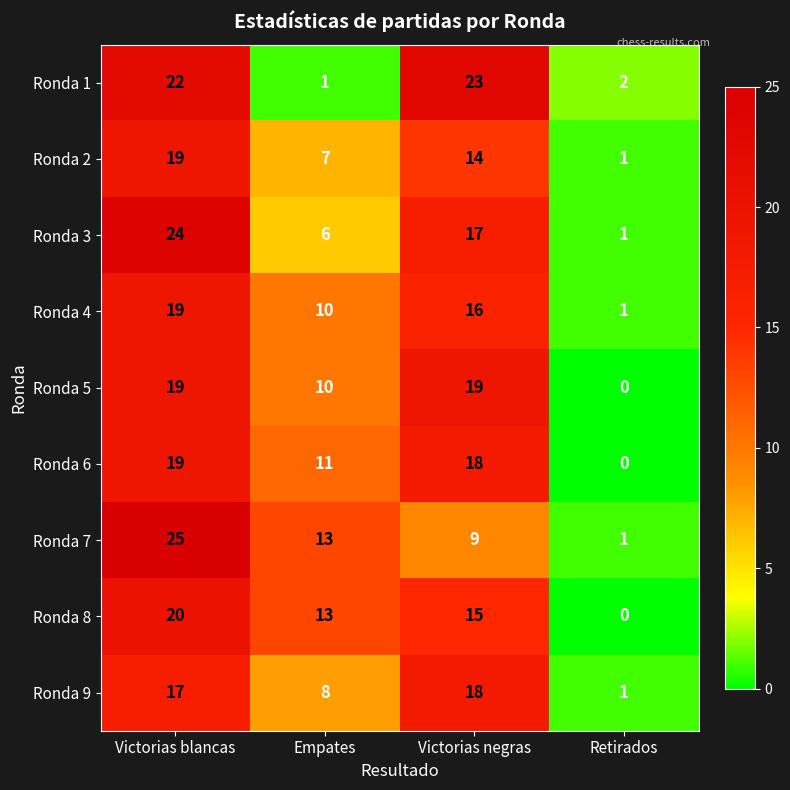

What is the average value of the Ronda 7 series?

12